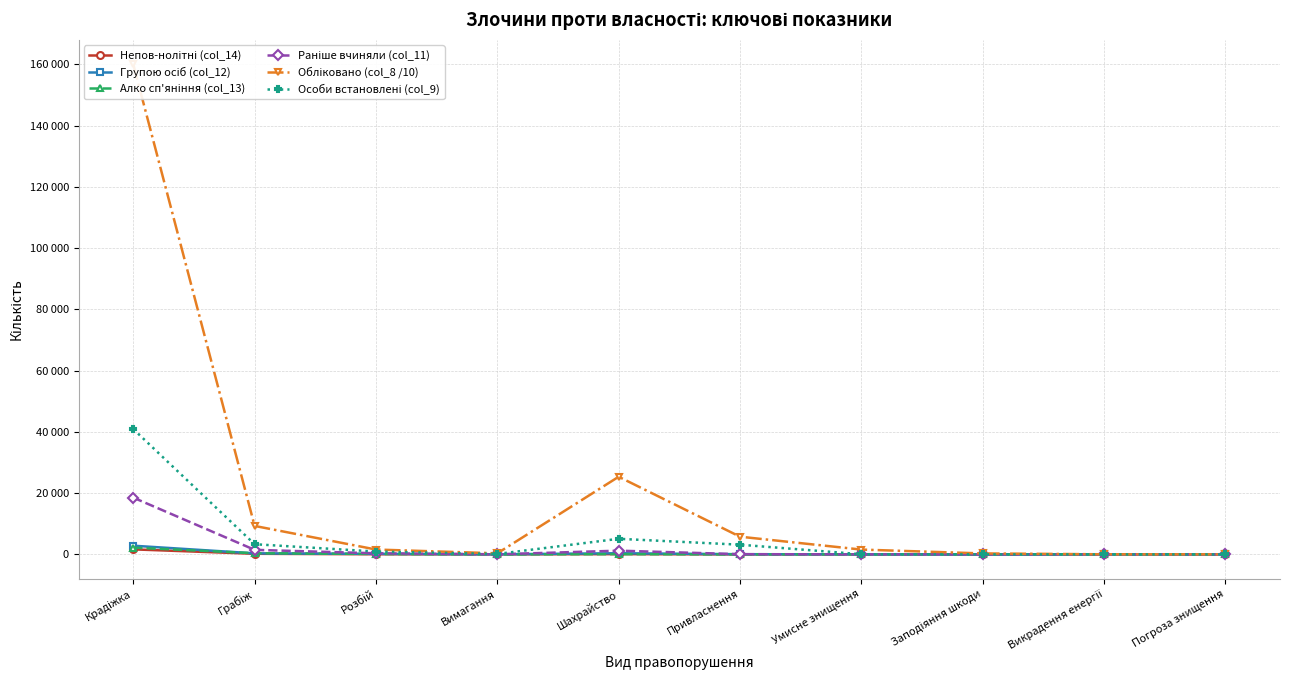

What is the value of the Непов-нолітні (col_14) point at the 5th from the left?

83